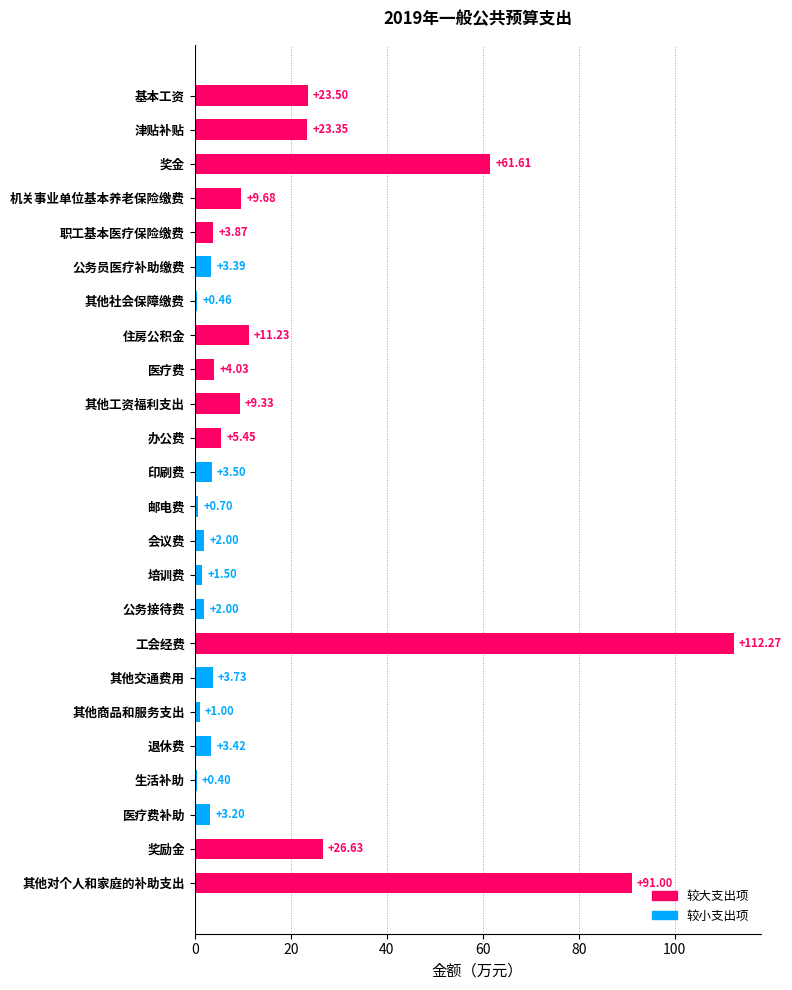

What is the label of the 19th bar from the bottom?

公务员医疗补助缴费